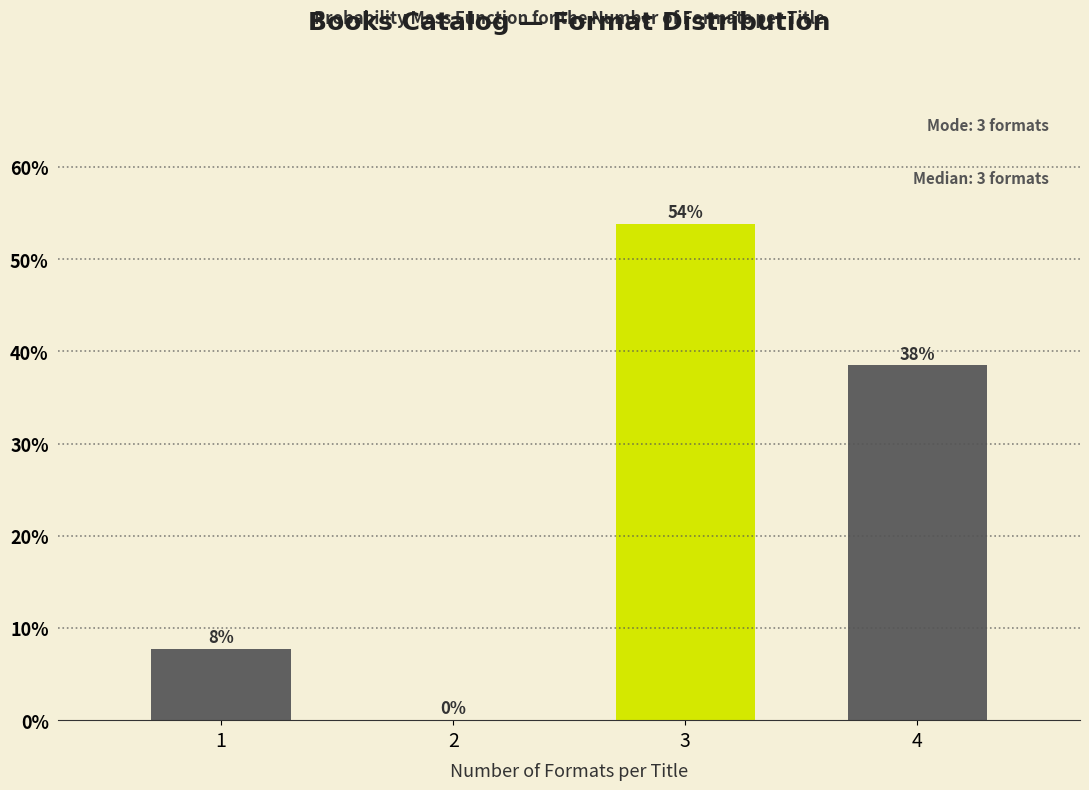

Where does the data first go above 38?

3